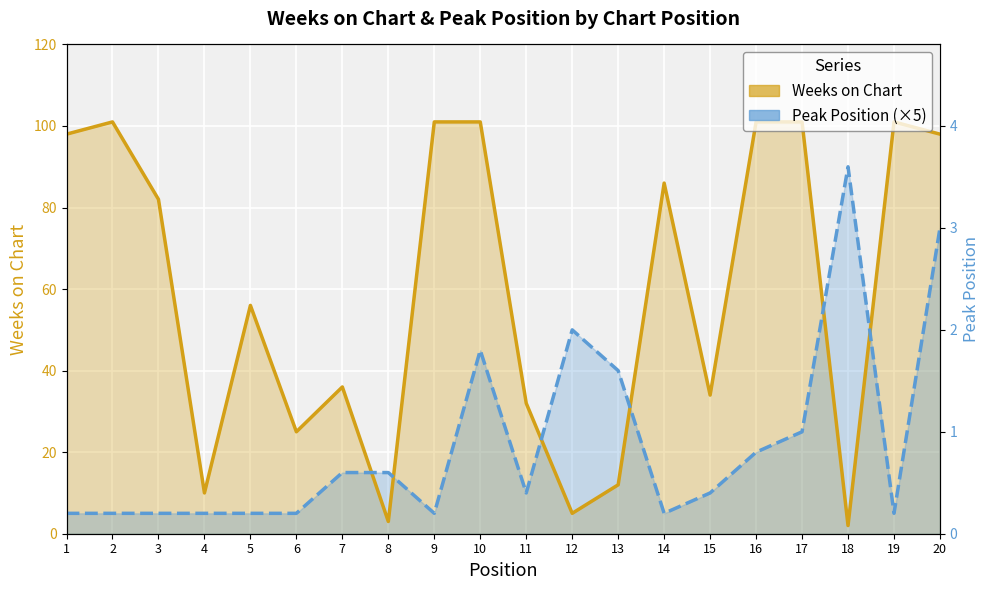

What is the sum of all Peak Position (×5) values?

440